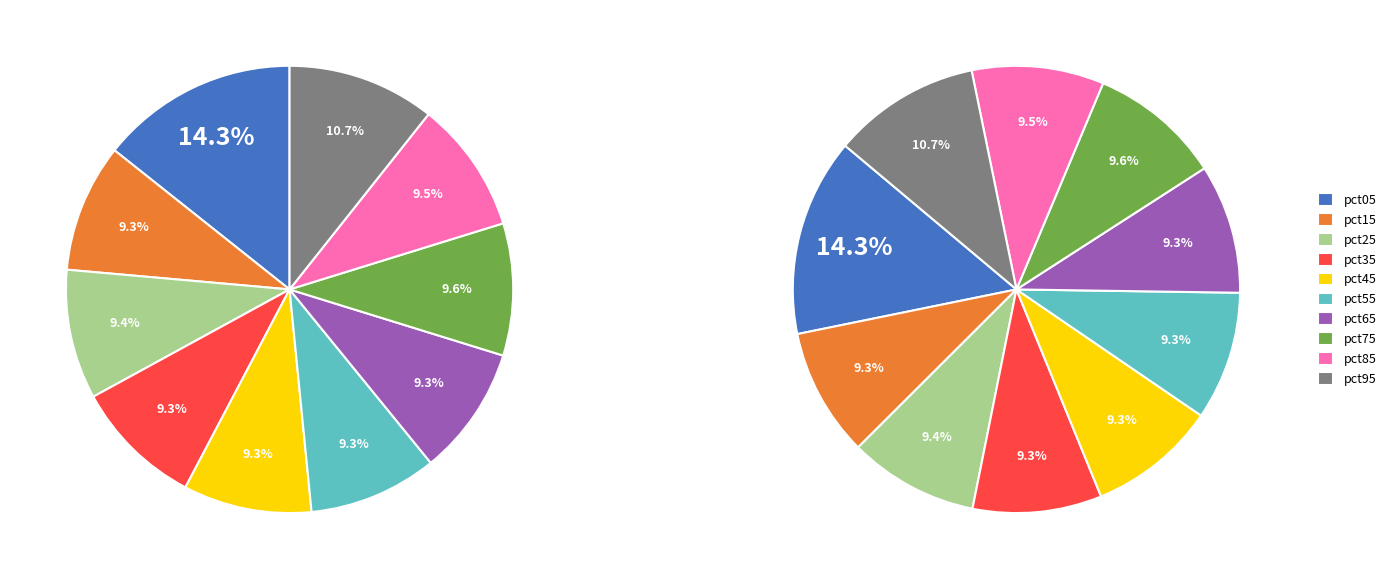

To the nearest percent, what is the difference between the largest and smallest slice percentages?

5%